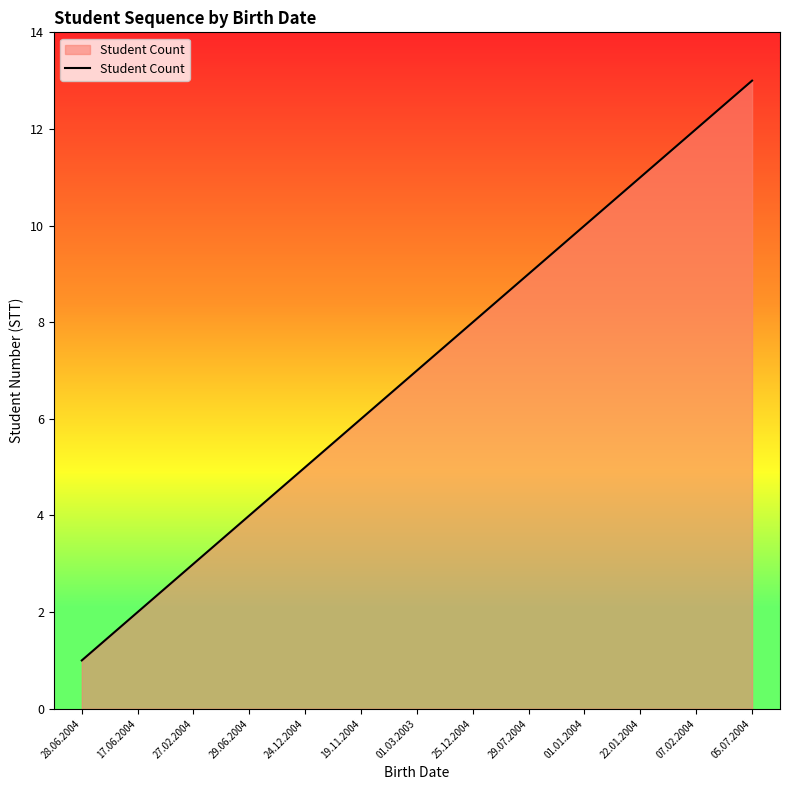

True or false: the data shows 14 at 01.01.2004.

False